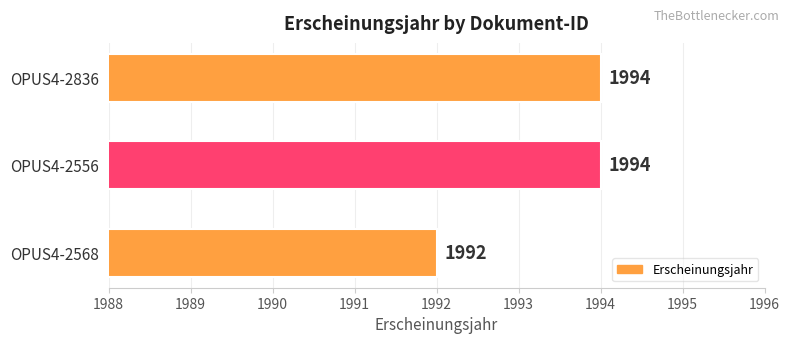

Which category has the lowest value across all series?

OPUS4-2568